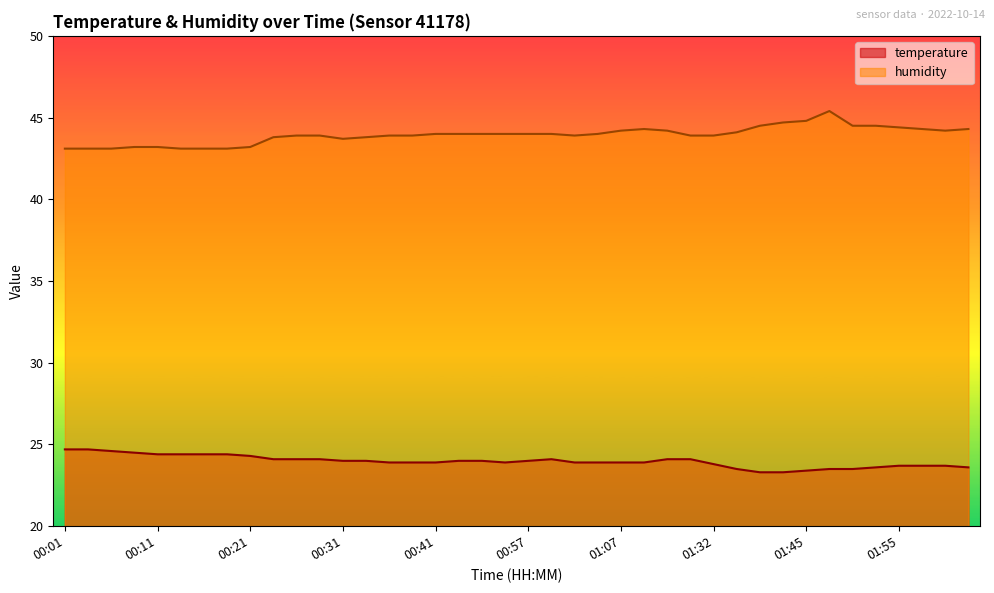

What is the average value of the temperature series?

24.0